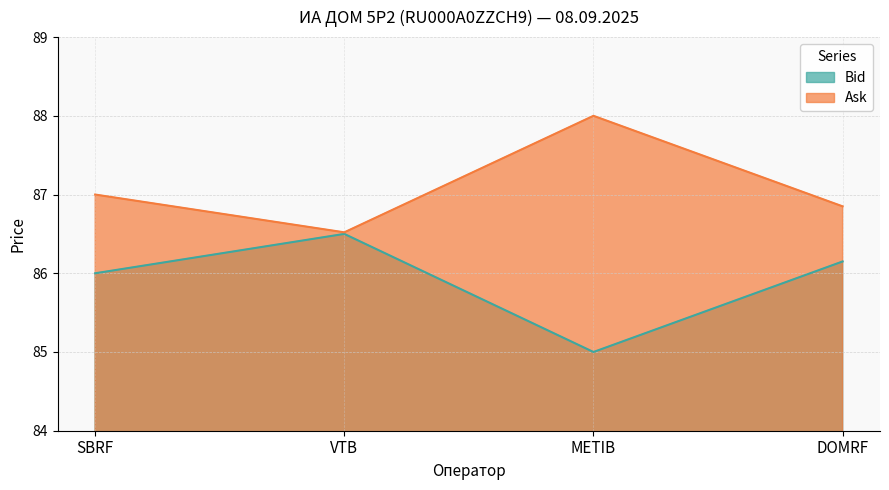

Where is Bid nearest to the value 85?

METIB